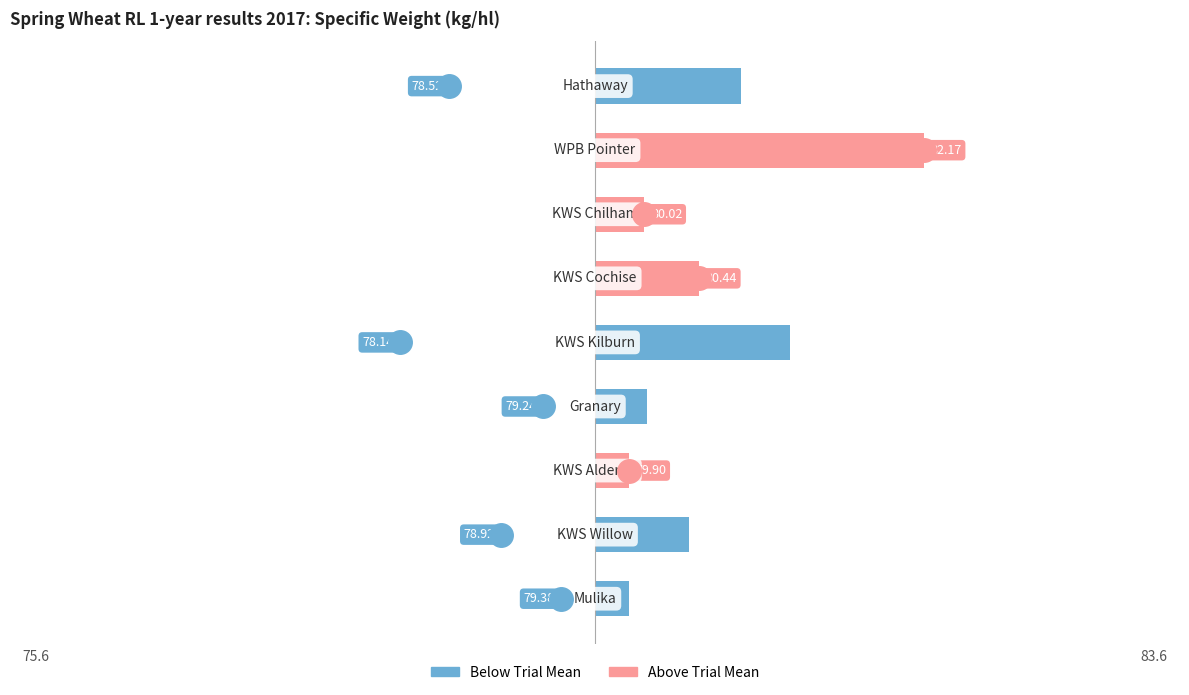

What are all the series names shown in the legend?

Below Trial Mean, Above Trial Mean